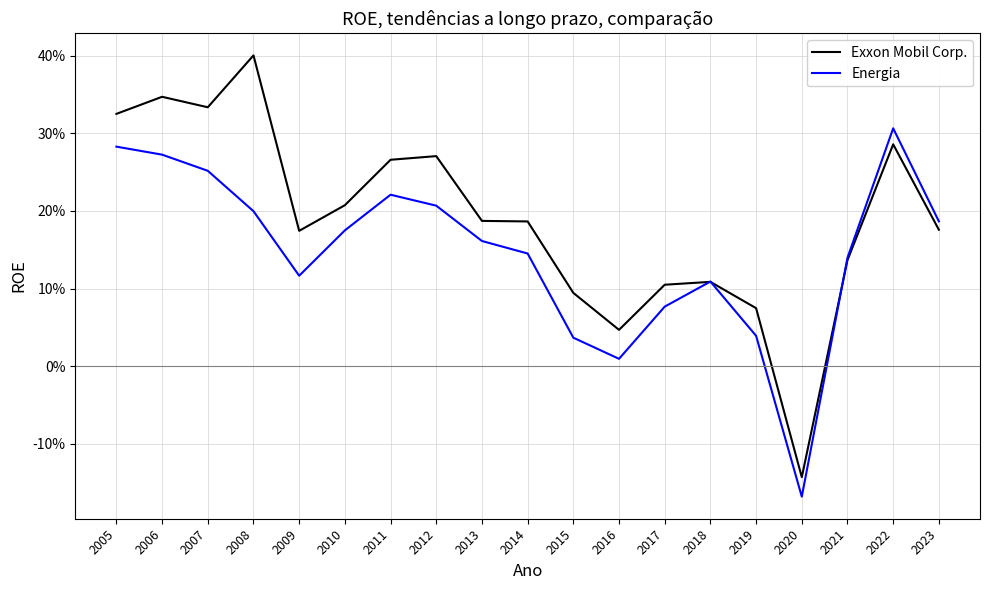

Does the chart display data point markers on the line(s)?

No